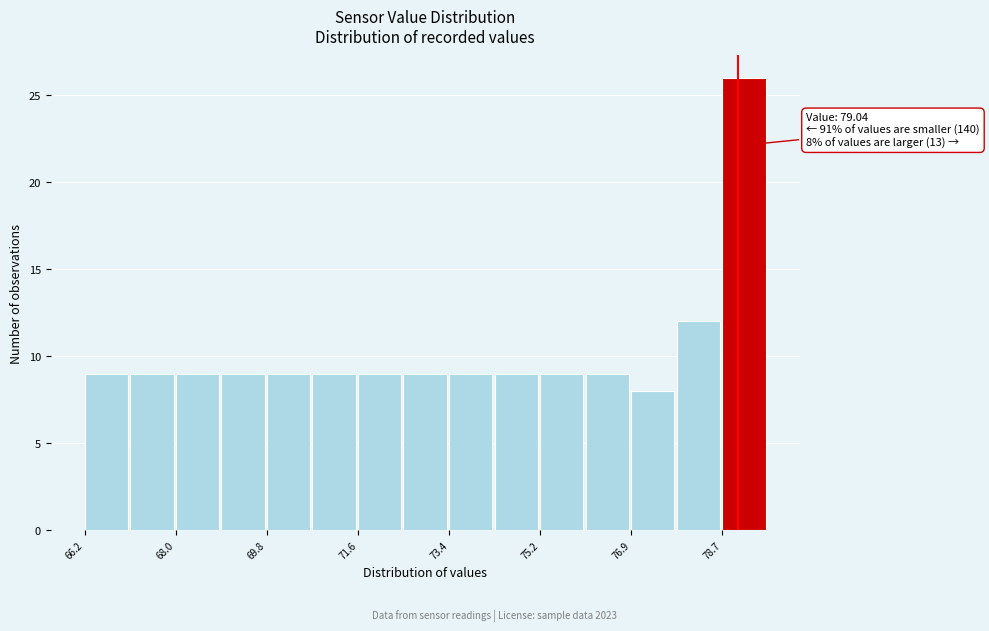

Which range on the x-axis has the tallest bar?

78.8 to 79.6